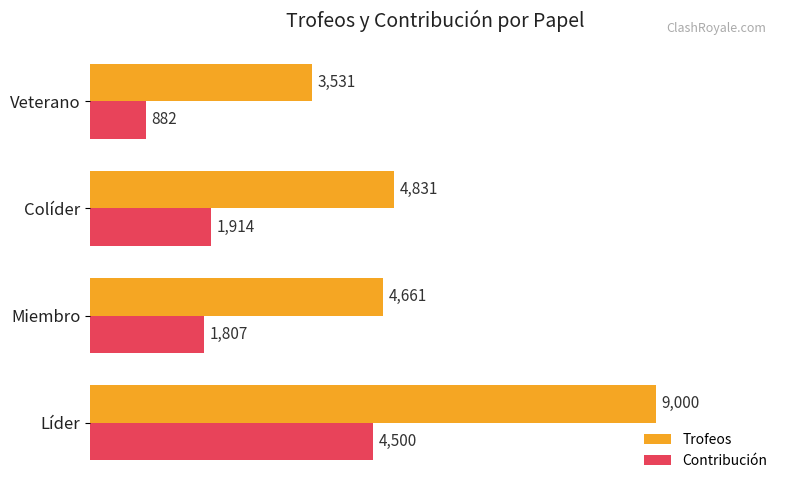

Rank the series at Miembro from highest to lowest value.

Trofeos, Contribución